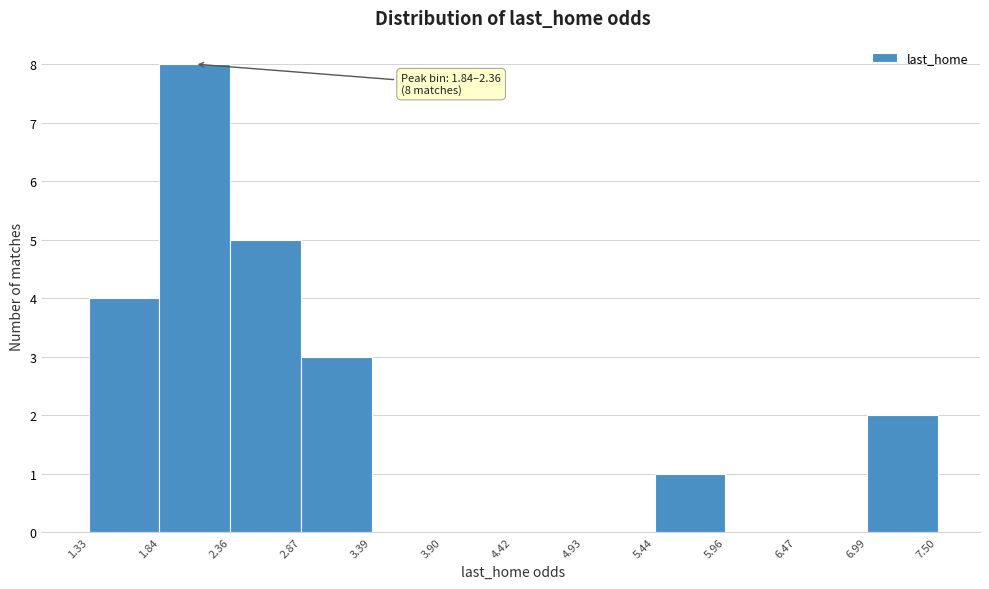

Over which range of the x-axis is the bar tallest?

1.84 to 2.36